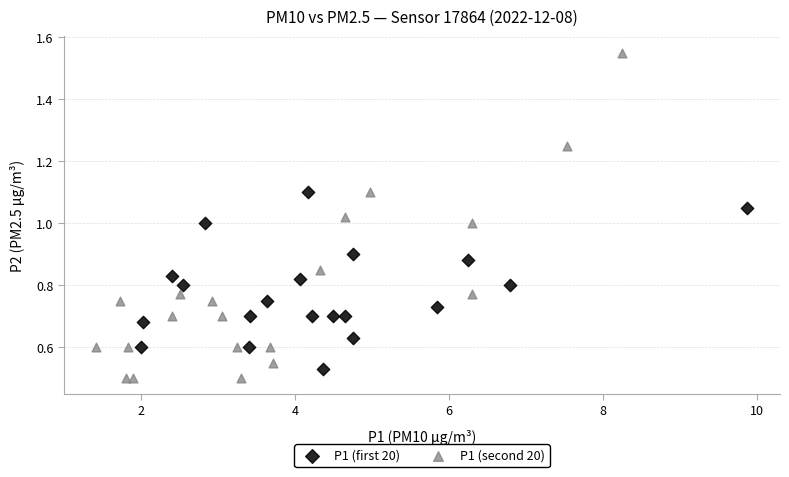

Which series has the widest spread of Y values?

P1 (second 20)